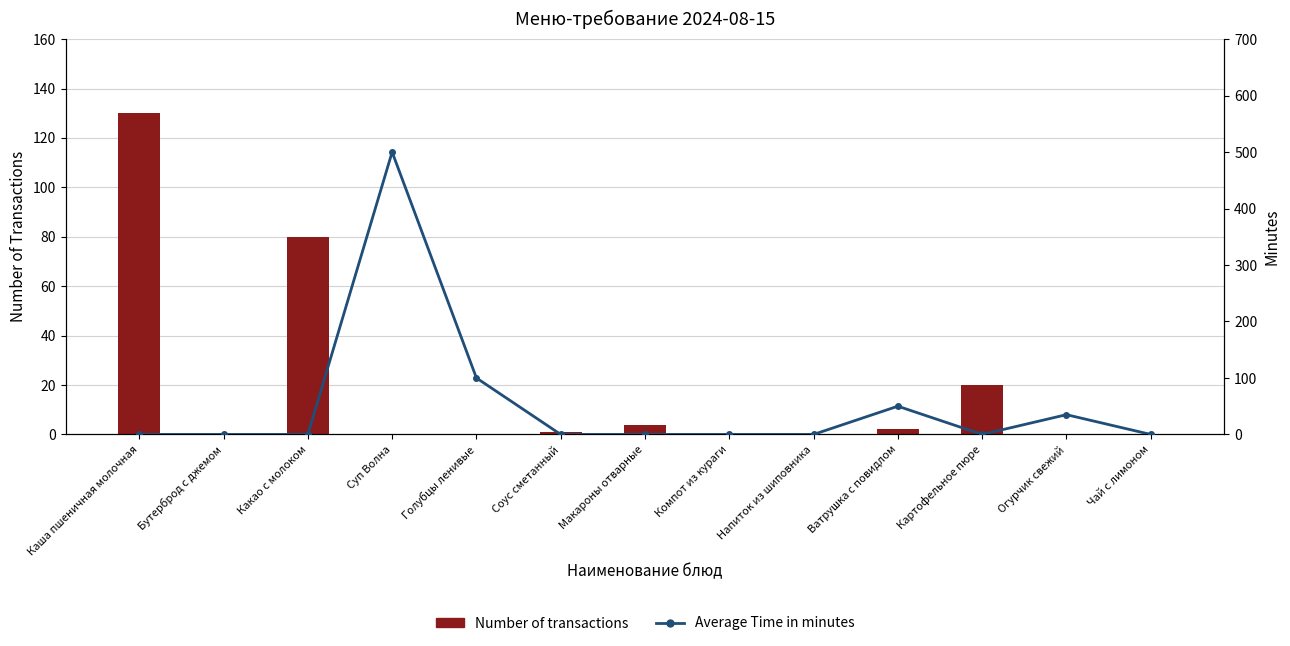

What is the difference between the Number of transactions values at Макароны отварные and Компот из кураги?

4